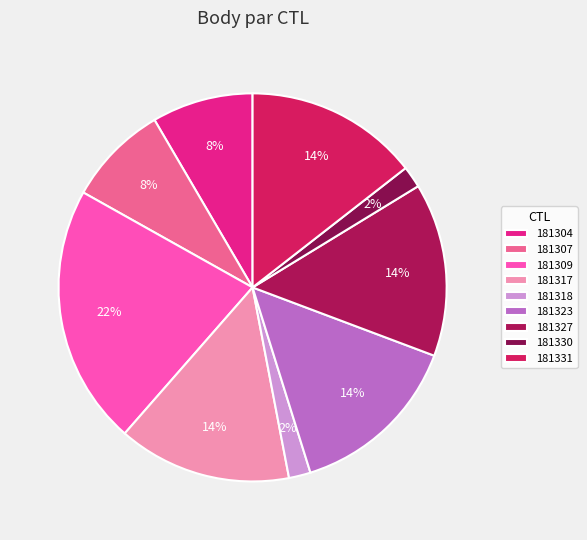

To the nearest percent, what is the combined percentage of 181304 and 181309?

30%